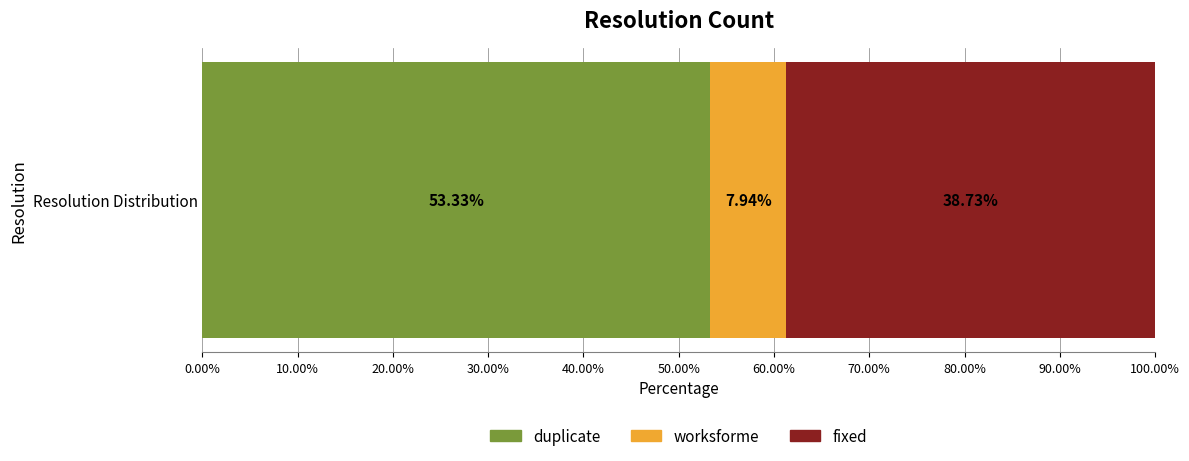

Rank the categories by duplicate value from lowest to highest.

Resolution Distribution